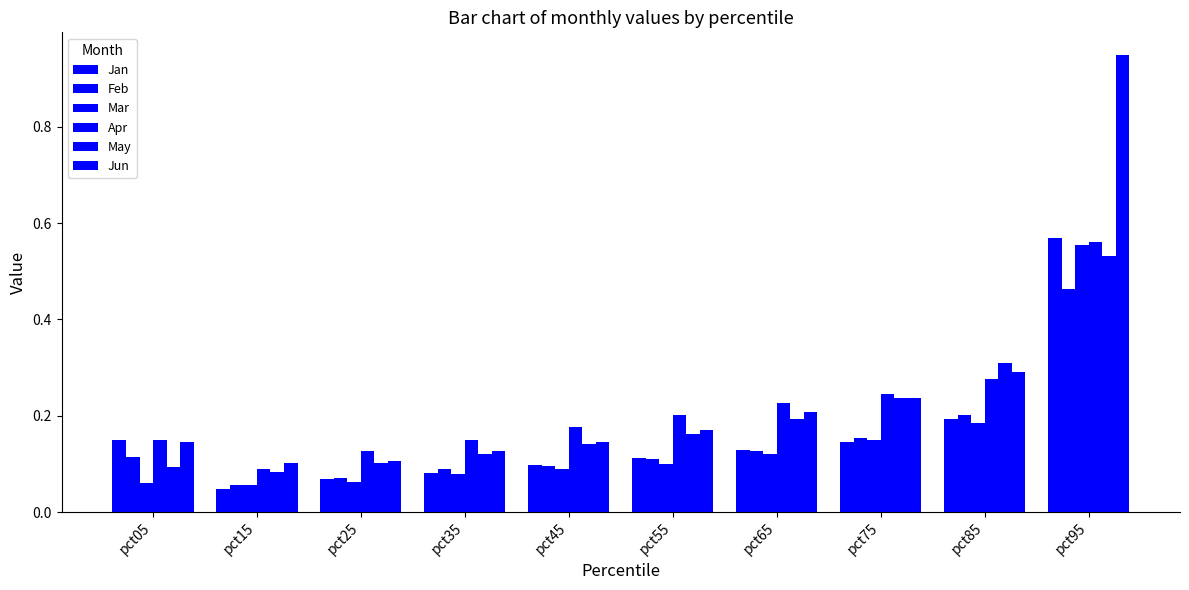

Reading left to right, what are all the values shown in this chart?

Jan: pct05=0.1	pct15=0.0	pct25=0.1	pct35=0.1	pct45=0.1	pct55=0.1	pct65=0.1	pct75=0.1	pct85=0.2	pct95=0.6
Feb: pct05=0.1	pct15=0.1	pct25=0.1	pct35=0.1	pct45=0.1	pct55=0.1	pct65=0.1	pct75=0.2	pct85=0.2	pct95=0.5
Mar: pct05=0.1	pct15=0.1	pct25=0.1	pct35=0.1	pct45=0.1	pct55=0.1	pct65=0.1	pct75=0.1	pct85=0.2	pct95=0.6
Apr: pct05=0.1	pct15=0.1	pct25=0.1	pct35=0.2	pct45=0.2	pct55=0.2	pct65=0.2	pct75=0.2	pct85=0.3	pct95=0.6
May: pct05=0.1	pct15=0.1	pct25=0.1	pct35=0.1	pct45=0.1	pct55=0.2	pct65=0.2	pct75=0.2	pct85=0.3	pct95=0.5
Jun: pct05=0.1	pct15=0.1	pct25=0.1	pct35=0.1	pct45=0.1	pct55=0.2	pct65=0.2	pct75=0.2	pct85=0.3	pct95=0.9